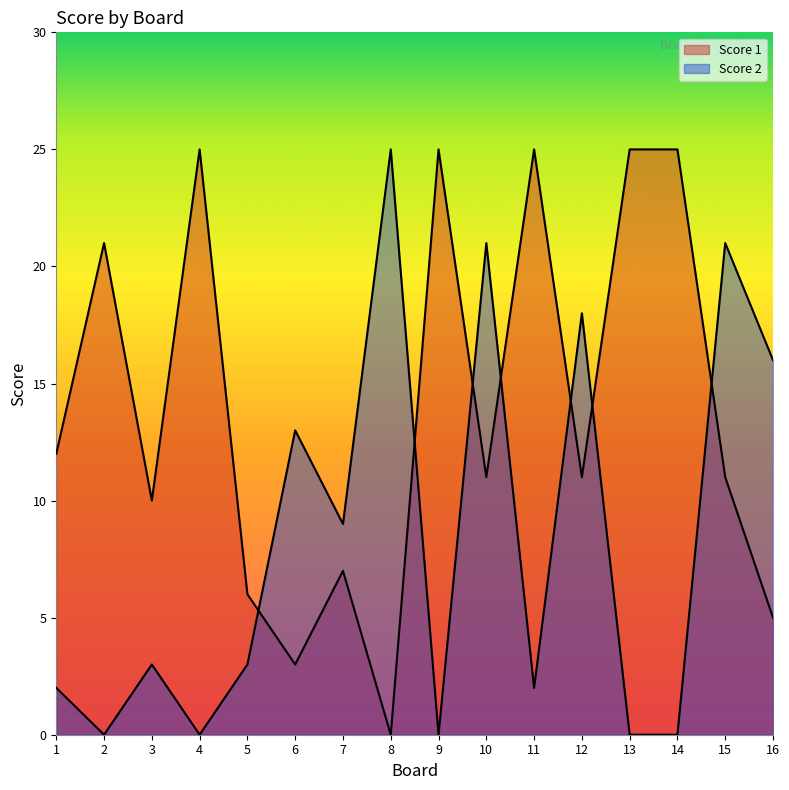

Where do Score 1 and Score 2 first cross each other?

5 and 6